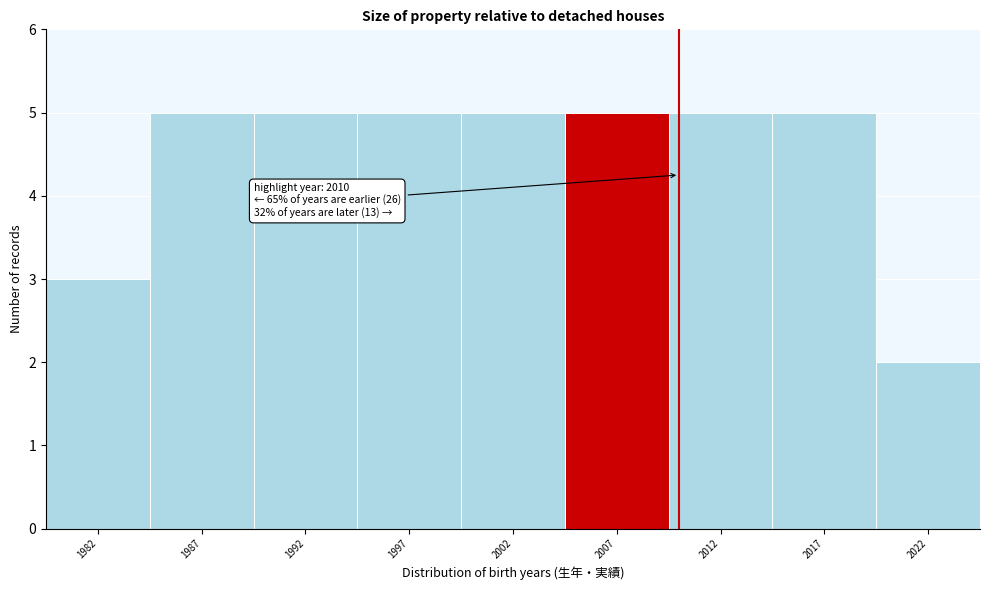

Reading left to right, transcribe all the data shown in this chart.

3	5	5	5	5	5	5	5	2